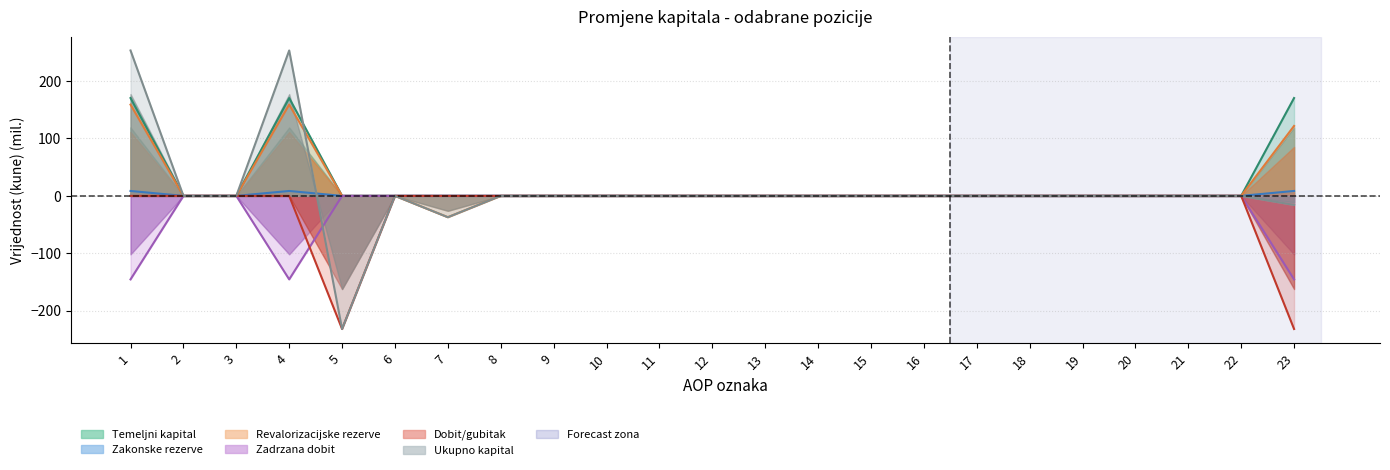

Rank the series at 6 from highest to lowest value.

Temeljni kapital, Zakonske rezerve, Revalorizacijske rezerve, Zadrzana dobit, Dobit/gubitak, Ukupno kapital